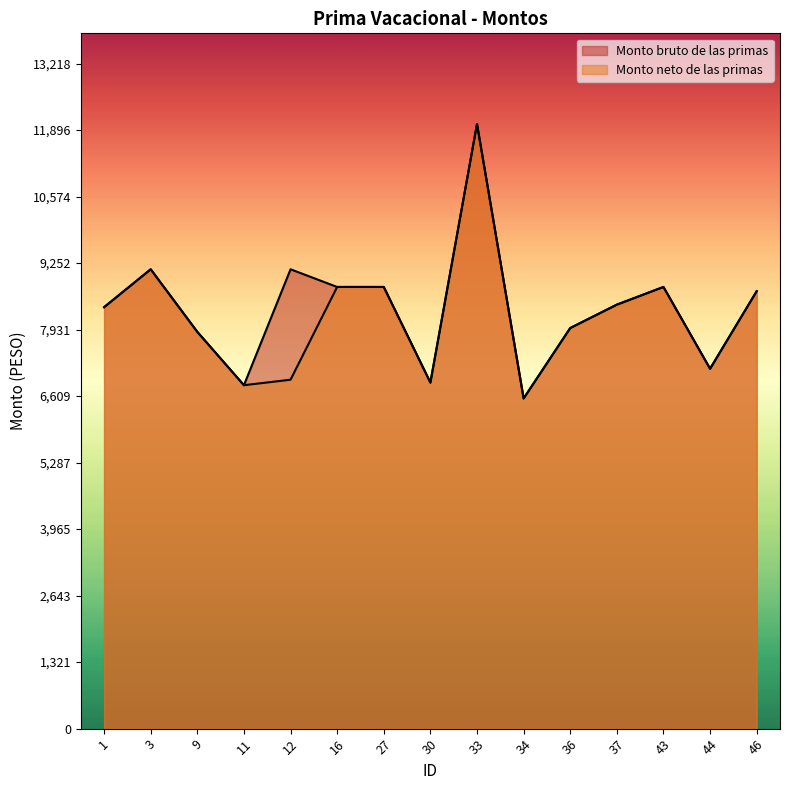

Is the value of Monto neto de las primas at 3 greater than the value of Monto bruto de las primas at 1?

Yes